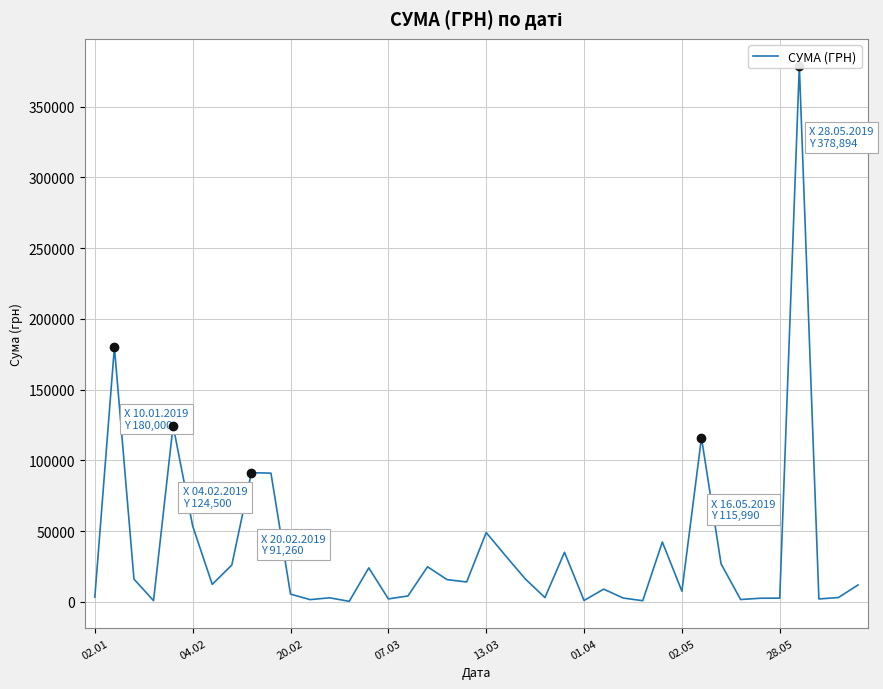

Does the chart have visible grid lines?

Yes